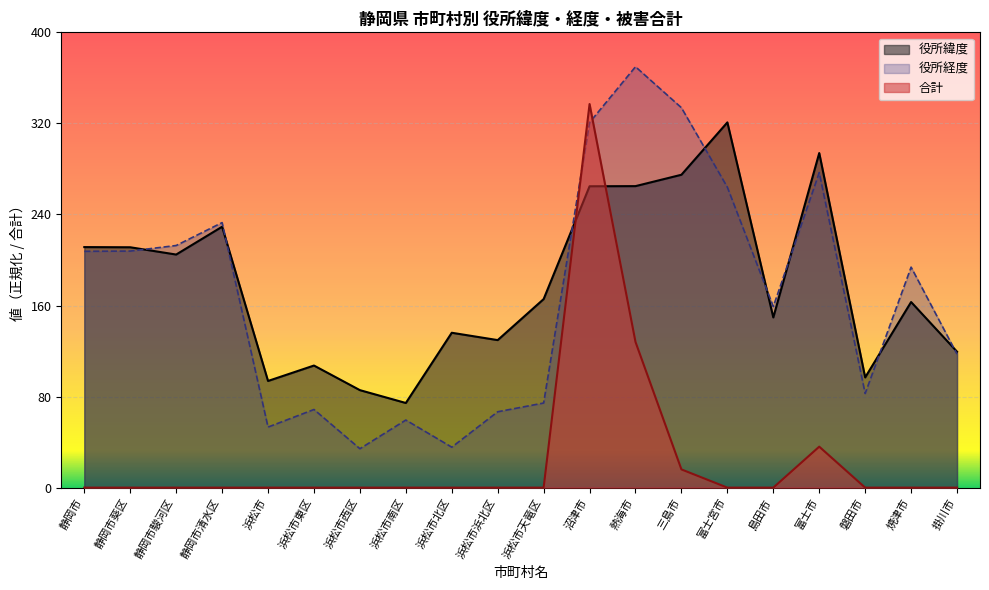

What is the difference between the highest and lowest values at 沼津市?

72.2